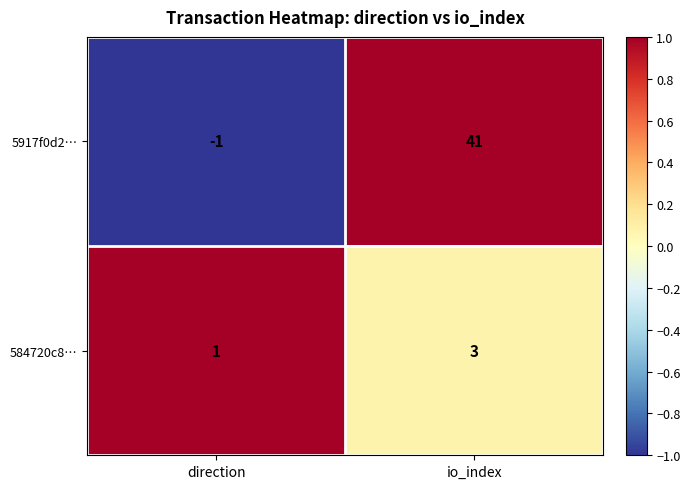

Where is 5917f0d2… nearest to the value 20?

direction